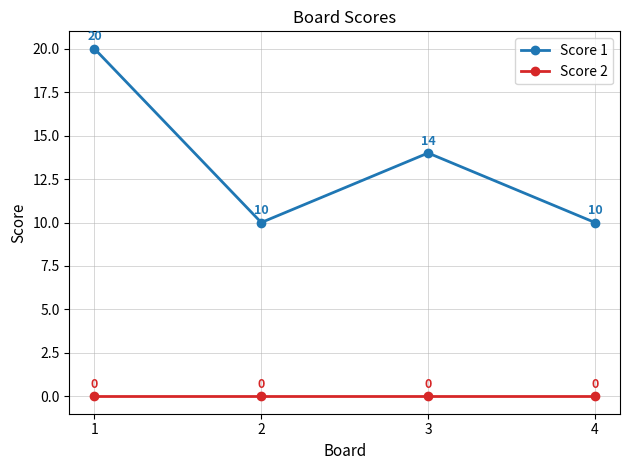

How many lines are shown in the chart?

2